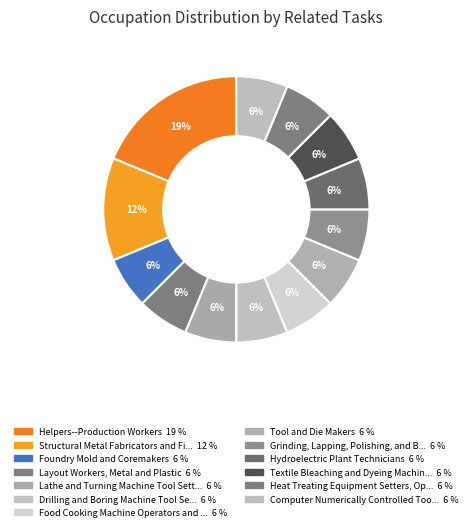

How many slices are in this pie chart?

13